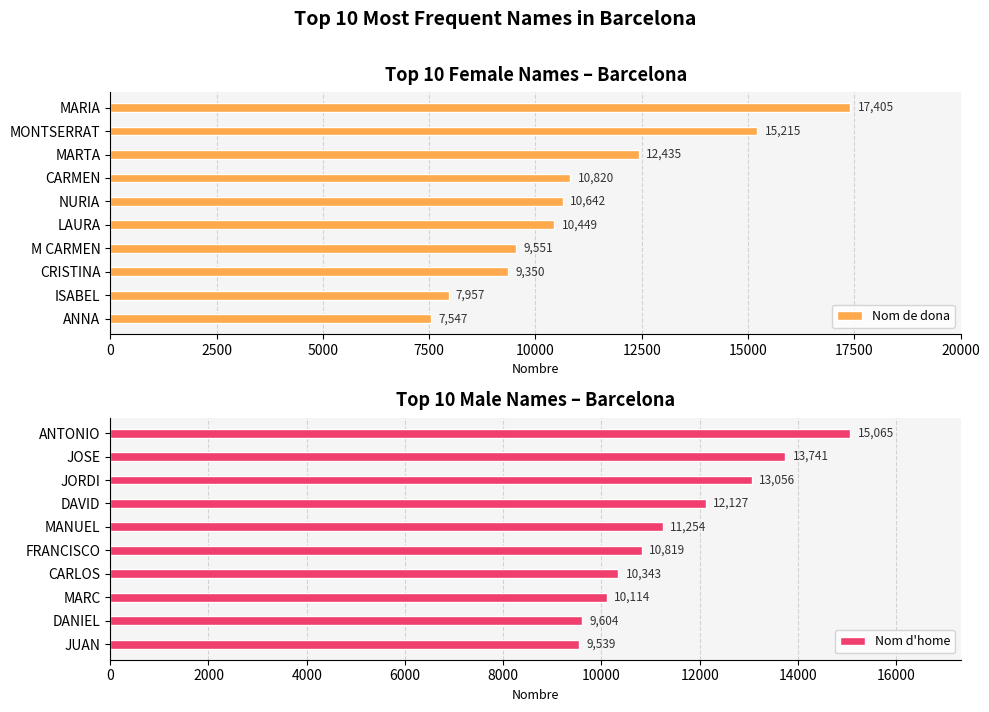

List the labels in order of Nom de dona value, smallest first.

ANNA, ISABEL, CRISTINA, M CARMEN, LAURA, NURIA, CARMEN, MARTA, MONTSERRAT, MARIA